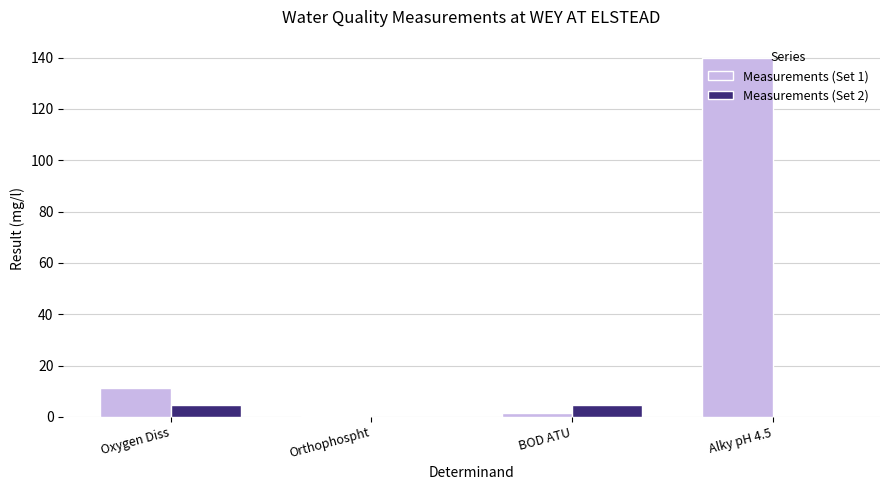

True or false: Measurements (Set 1) has a value of 0.1 at Orthophospht.

True